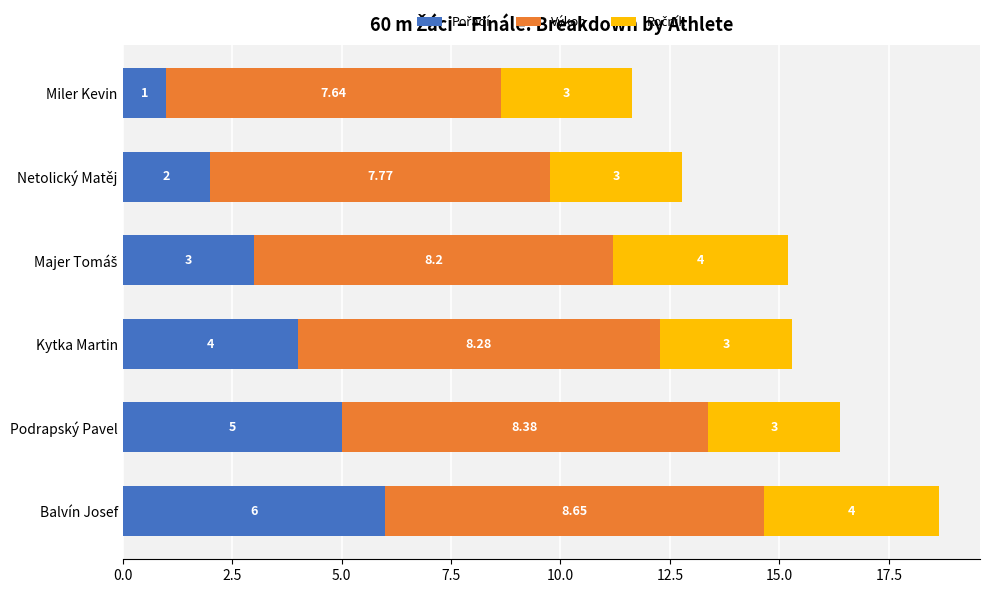

How many series are shown in this chart?

3